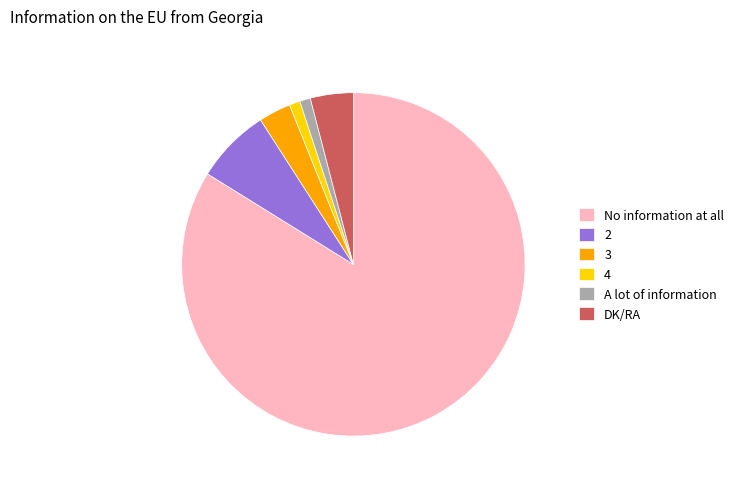

Which slice is the largest?

No information at all